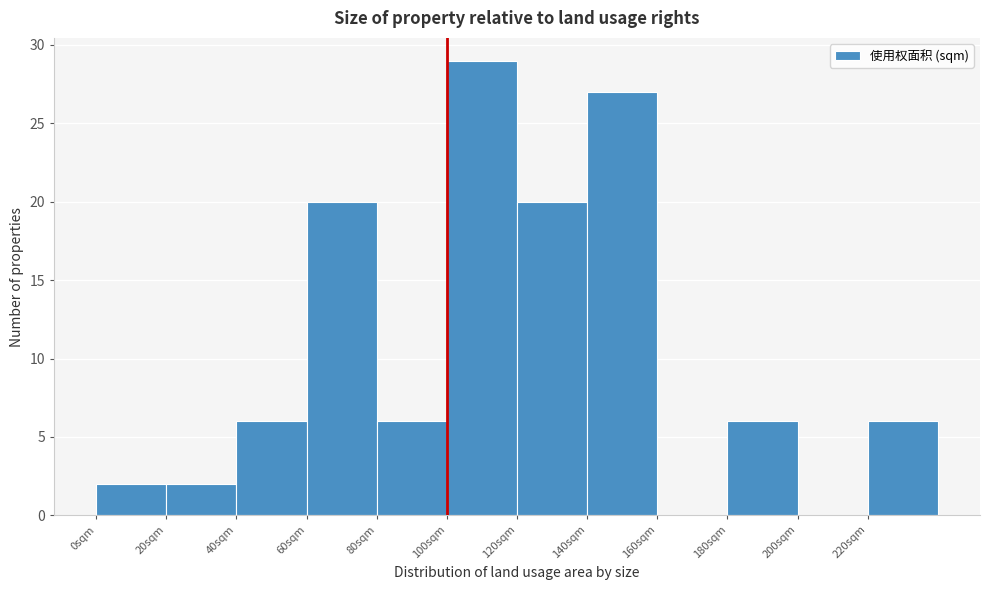

Reading left to right, transcribe this chart: for each bar, give the range it covers on the x-axis and its height. The values are not printed on the chart, so give them approximately, as read against the axis.

0 to 20: 2
20 to 40: 2
40 to 60: 6
60 to 80: 20
80 to 100: 6
100 to 120: 29
120 to 140: 20
140 to 160: 27
160 to 180: 0
180 to 200: 6
200 to 220: 0
220 to 240: 6